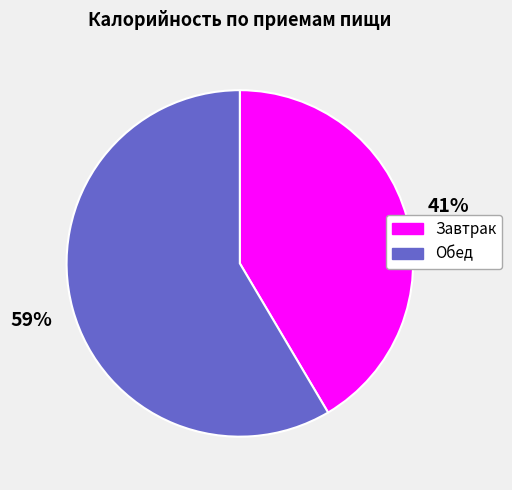

How many segments does this pie chart have?

2